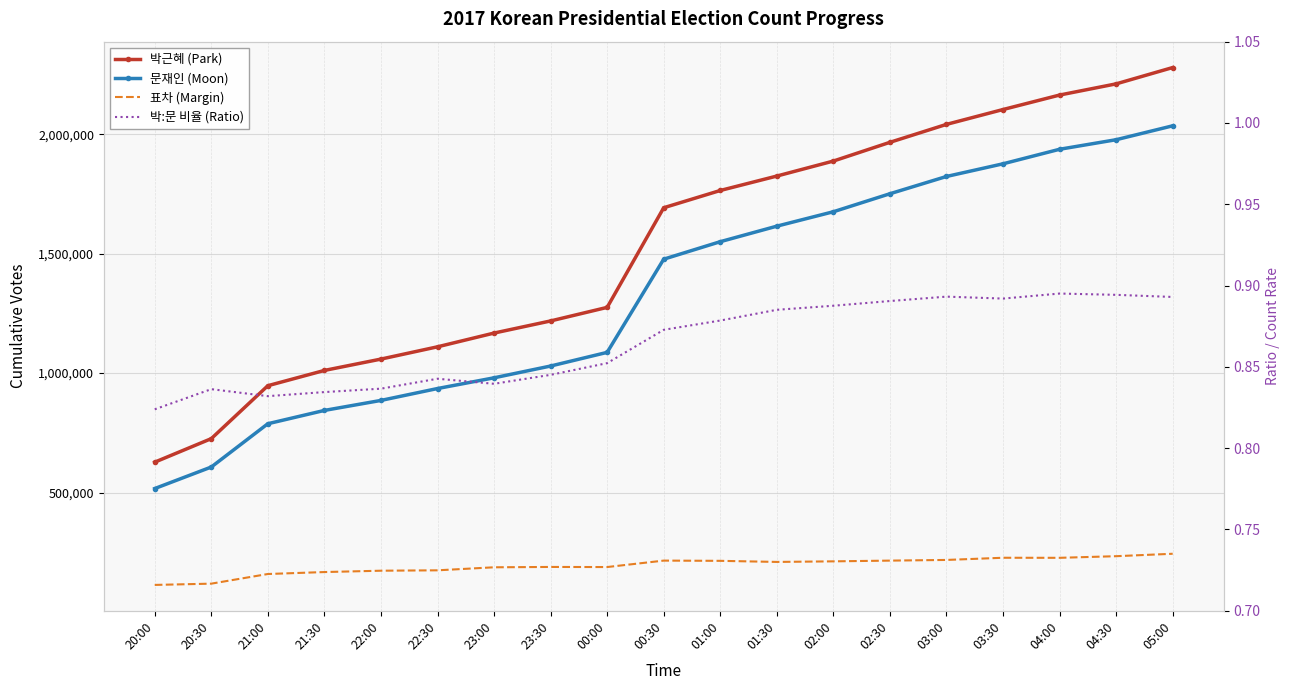

Reading left to right, extract all data points from this chart.

박근혜 (Park): 627280.0	725730.0	947308.0	1011202.0	1058678.0	1110074.0	1167609.0	1218370.0	1275102.0	1692117.0	1764369.0	1824753.0	1887555.0	1965963.0	2041056.0	2103235.0	2163807.0	2210619.0	2278956.0
문재인 (Moon): 516826.0	606938.0	788123.0	843845.0	885701.0	935469.0	980321.0	1029660.0	1086806.0	1476853.0	1550075.0	1615025.0	1675395.0	1750740.0	1823011.0	1876048.0	1936871.0	1976885.0	2035047.0
표차 (Margin): 113499.0	118792.0	159185.0	167357.0	172977.0	174605.0	187288.0	188710.0	188296.0	215264.0	214294.0	209728.0	212160.0	215223.0	218045.0	227187.0	226936.0	233734.0	243909.0
박:문 비율 (Ratio): 0.8	0.8	0.8	0.8	0.8	0.8	0.8	0.8	0.9	0.9	0.9	0.9	0.9	0.9	0.9	0.9	0.9	0.9	0.9